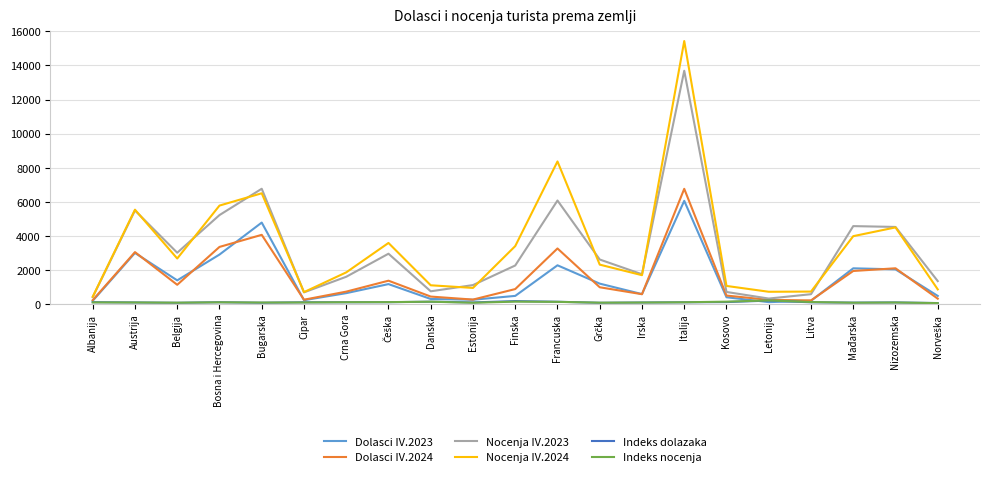

The Dolasci IV.2023 series shows 593.0 at Irska. True or false?

True